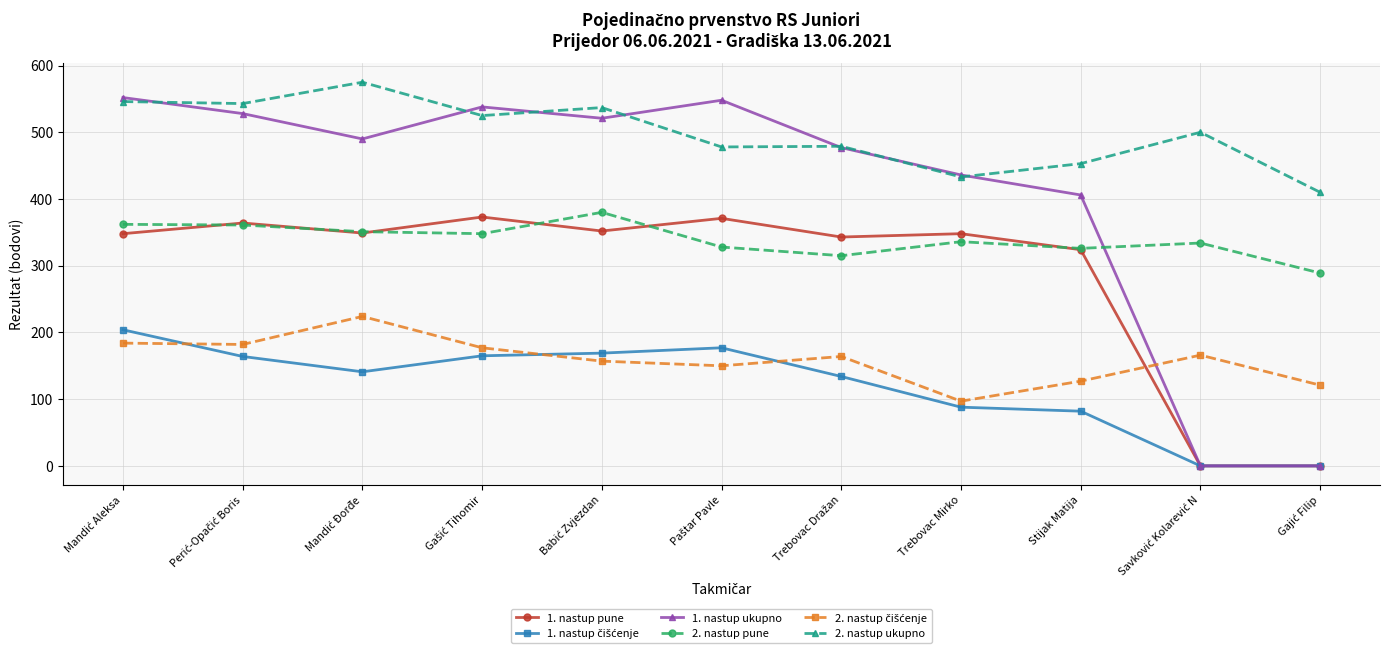

What is the greatest value displayed?

575